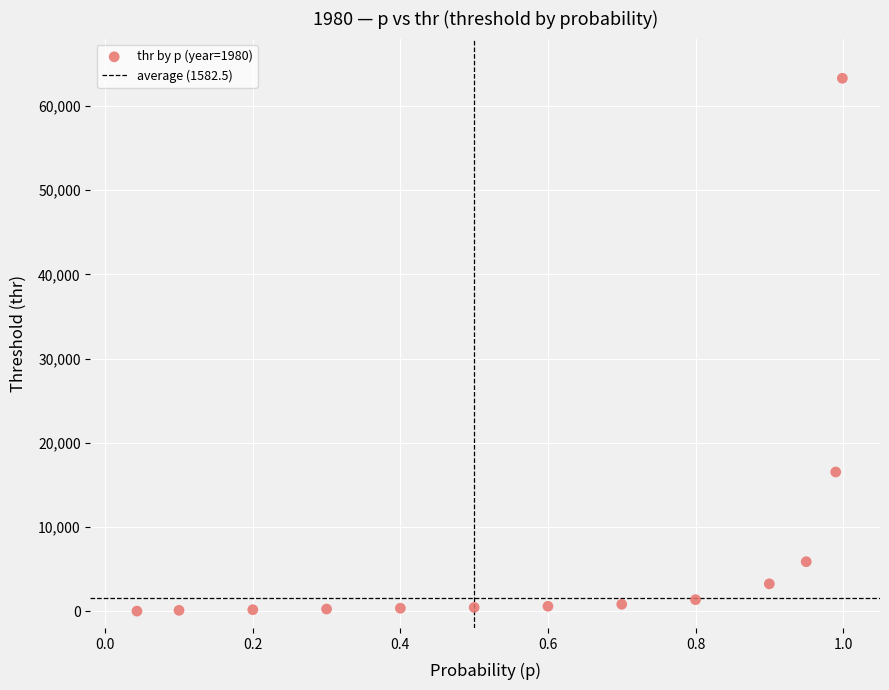

What is the range of Y values (max minus min)?

63287.1